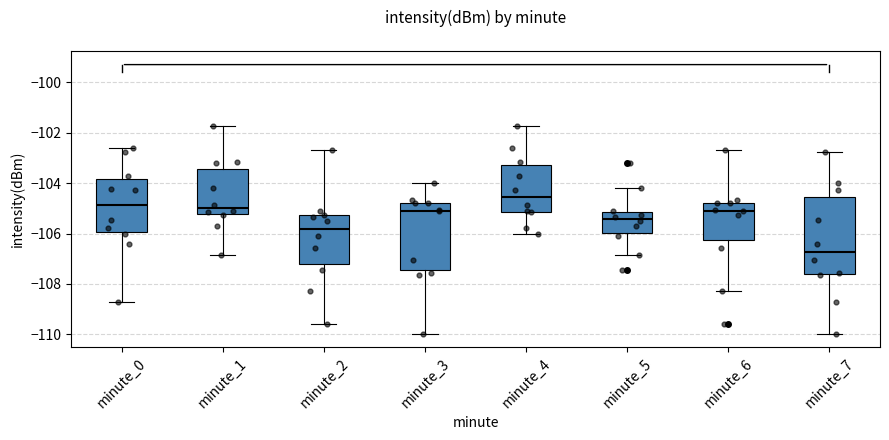

Reading left to right, transcribe this box plot: for each box, give where its median line is, the range the box spans, and where its two whiskers end, as read against the y-axis. The values are not printed on the chart, so give them approximately, as read against the axis.

minute_0: median -104.8, box -106.0 to -103.8, whiskers -108.8 to -102.6
minute_1: median -105.0, box -105.2 to -103.4, whiskers -106.8 to -101.8
minute_2: median -105.8, box -107.2 to -105.2, whiskers -109.6 to -102.6
minute_3: median -105.0, box -107.4 to -104.8, whiskers -110.0 to -104.0
minute_4: median -104.6, box -105.2 to -103.2, whiskers -106.0 to -101.8
minute_5: median -105.4, box -106.0 to -105.2, whiskers -106.8 to -104.2
minute_6: median -105.0, box -106.2 to -104.8, whiskers -108.2 to -102.6
minute_7: median -106.8, box -107.6 to -104.6, whiskers -110.0 to -102.8